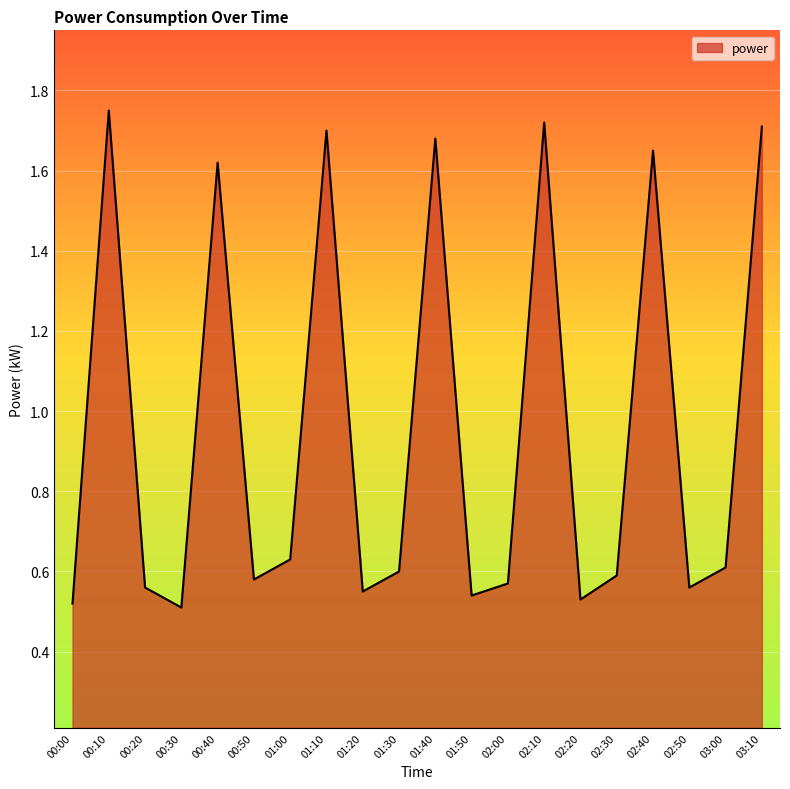

What is the change in value from 00:00 to 01:10?

+1.2